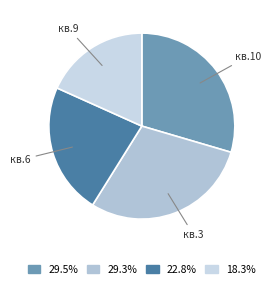

How many slices are in this pie chart?

4